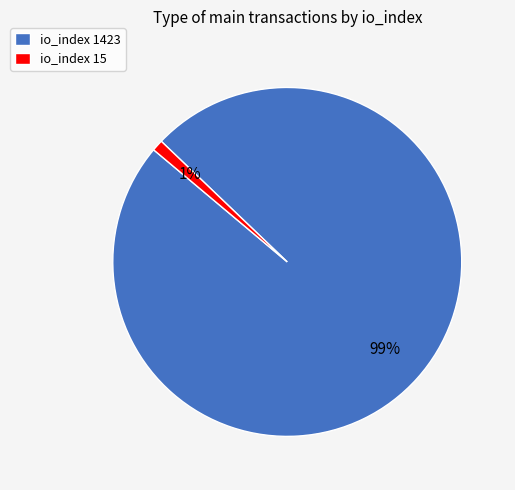

To the nearest percent, what is the combined percentage of io_index 15 and io_index 1423?

100%